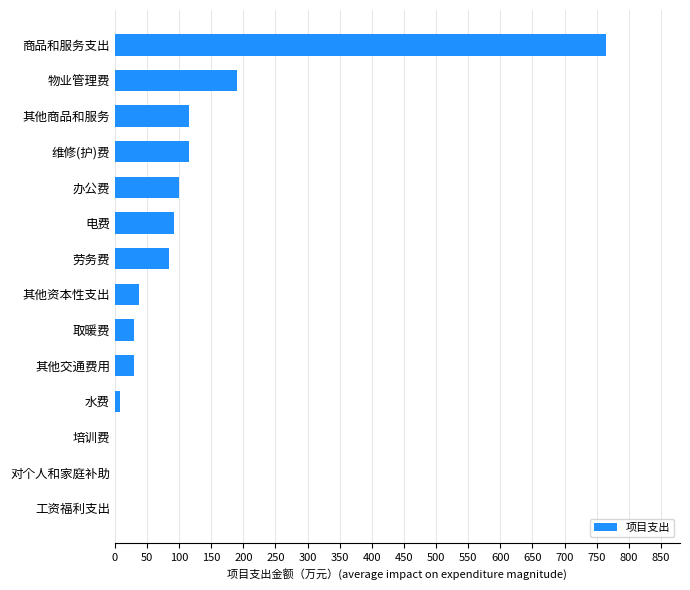

The value at 工资福利支出 is 317. True or false?

False